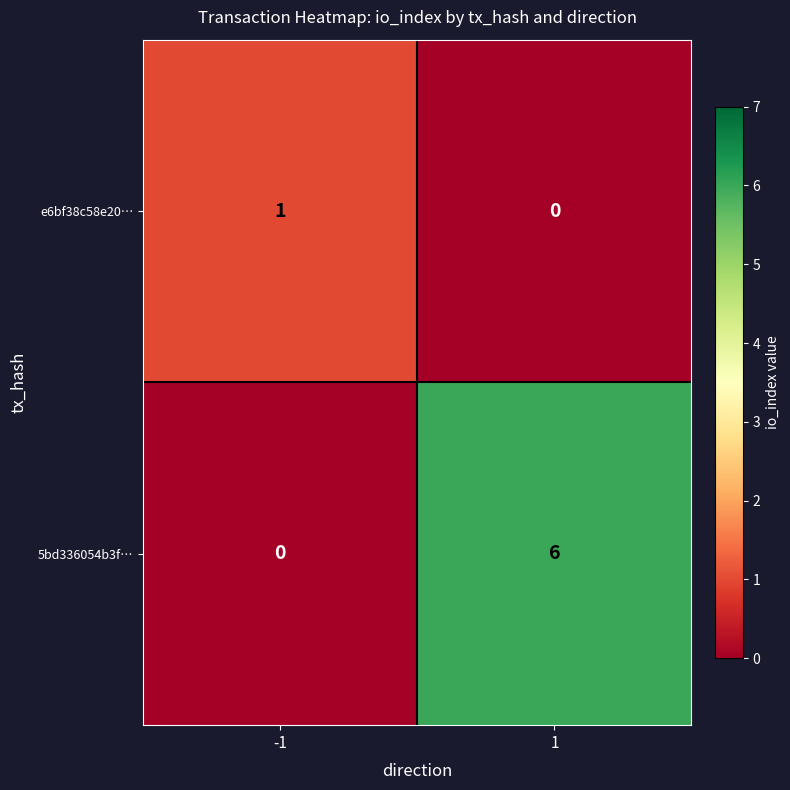

How many positive values does the 5bd336054b3f… series have?

1